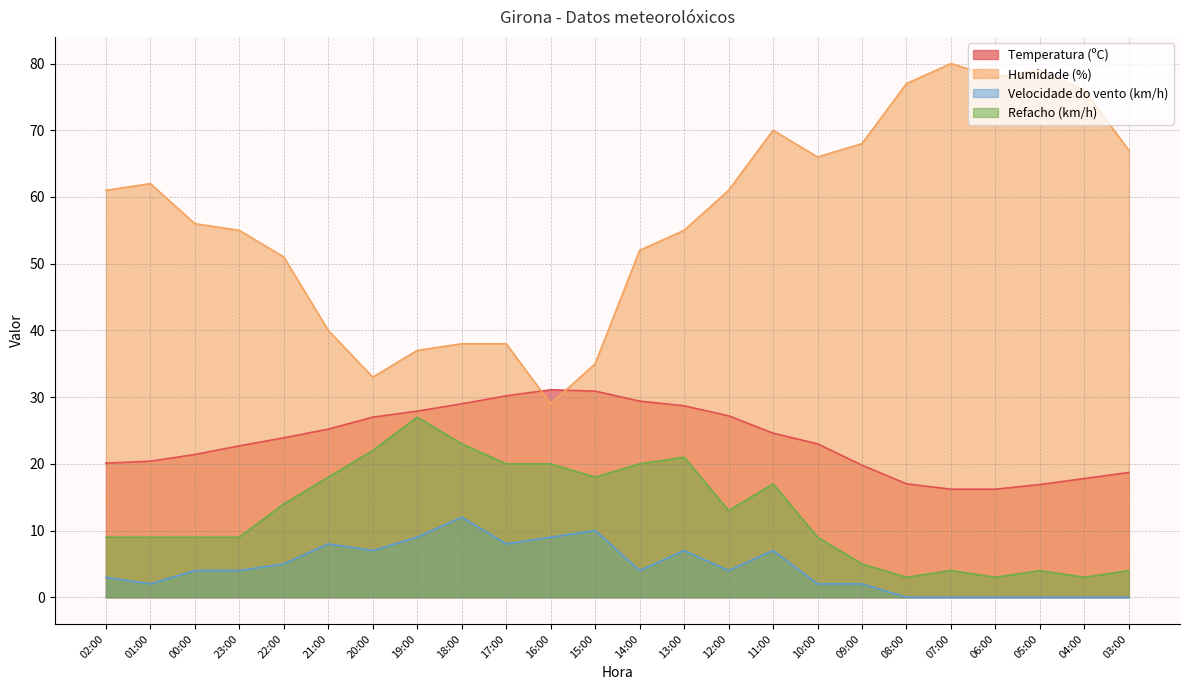

Where does the Velocidade do vento (km/h) series first go above 4?

22:00